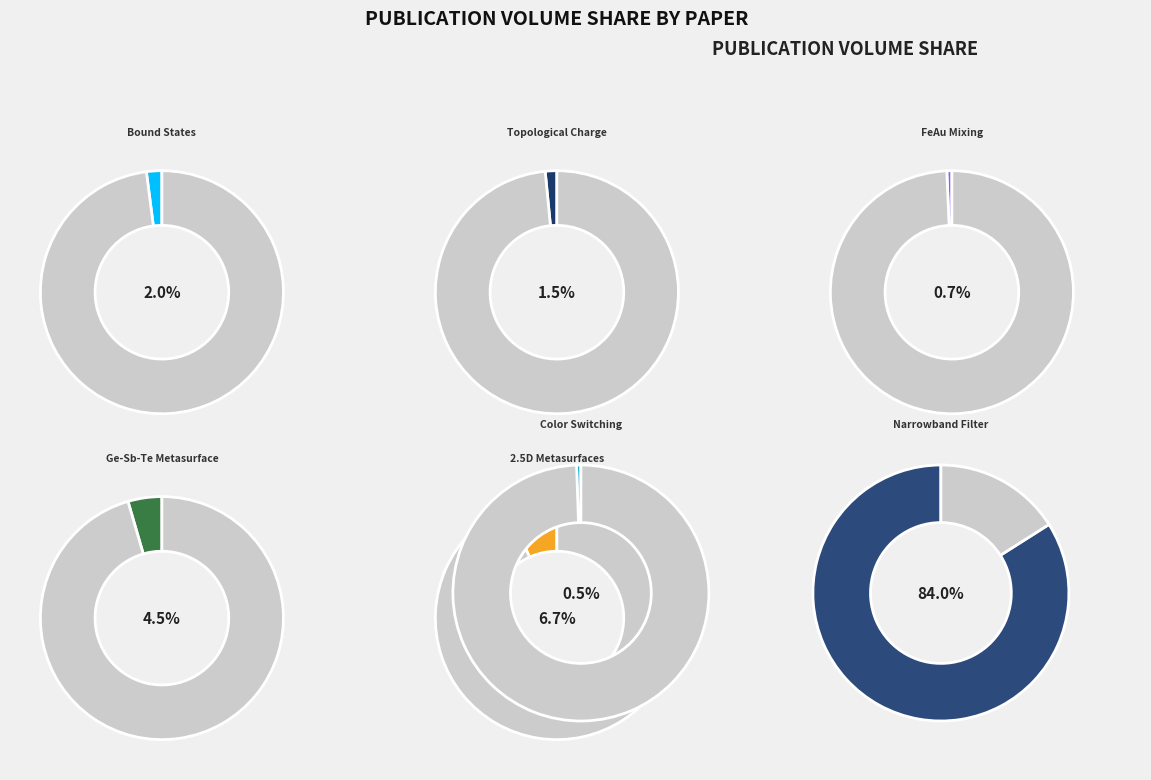

What portion of the pie excludes Light-Induced Color Switching?

99.5%